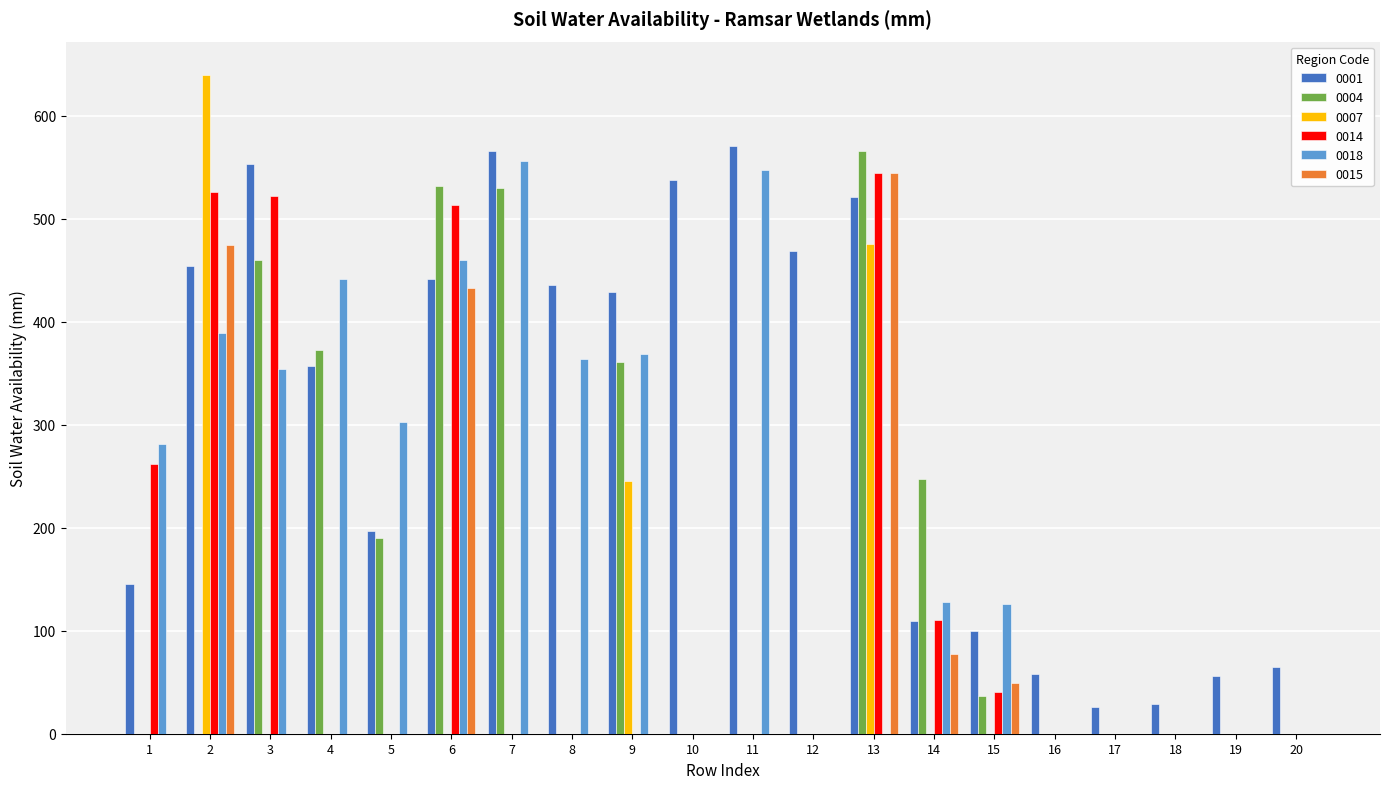

Is it true that 0018 equals 0.0 at 16?

True